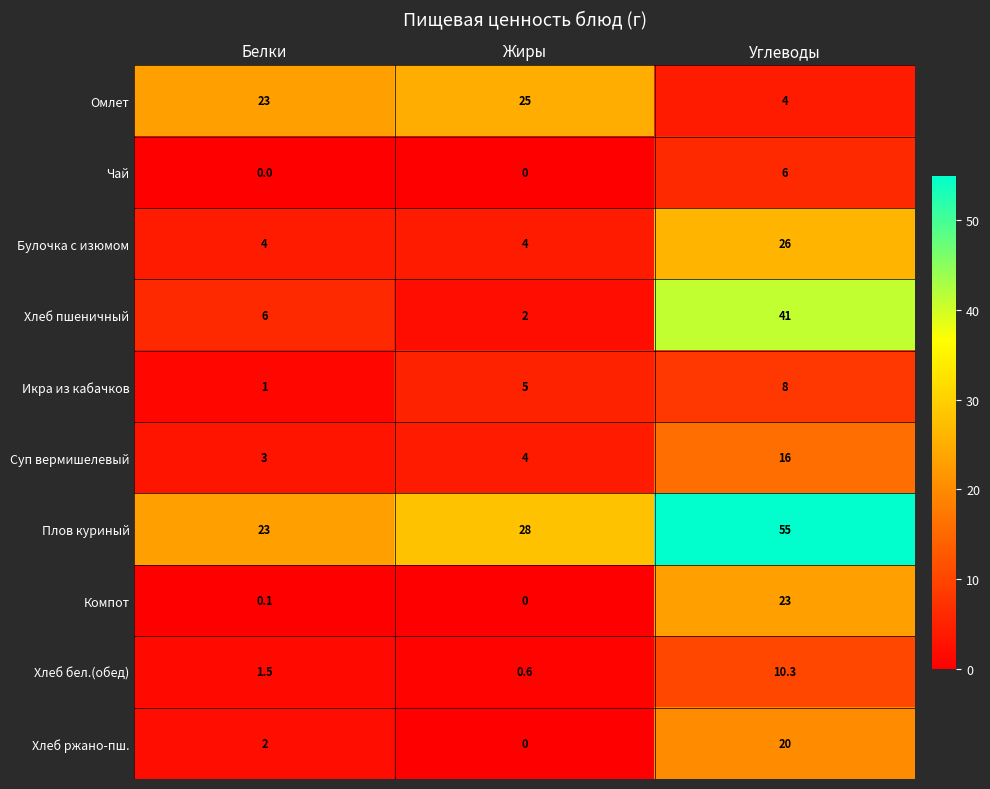

Count the Булочка с изюмом values in the range 4 to 26.

3